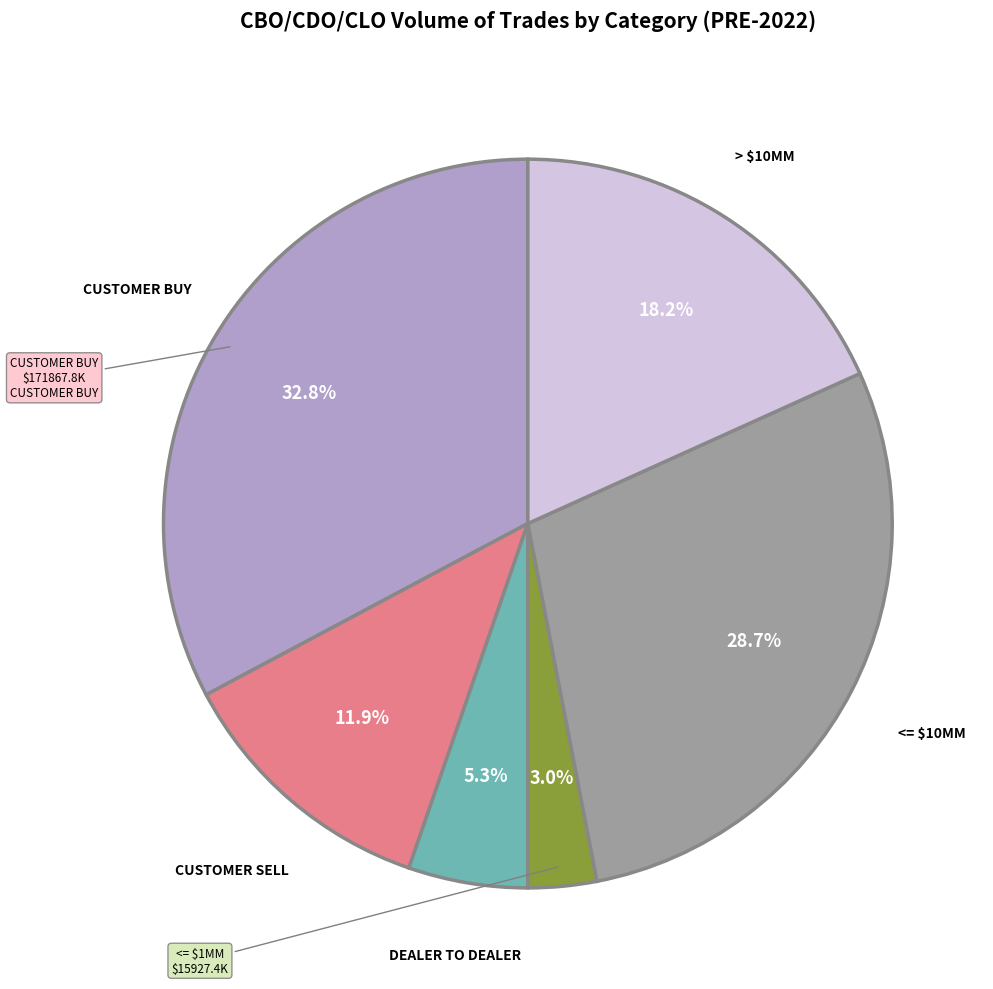

Does any single category account for the majority?

No